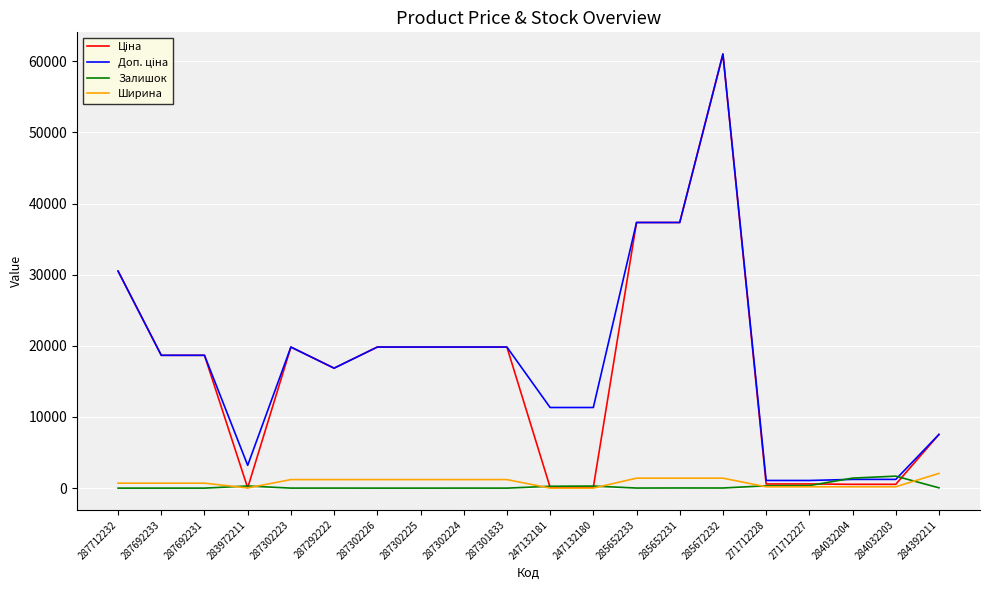

What is the greatest value displayed?

61024.7